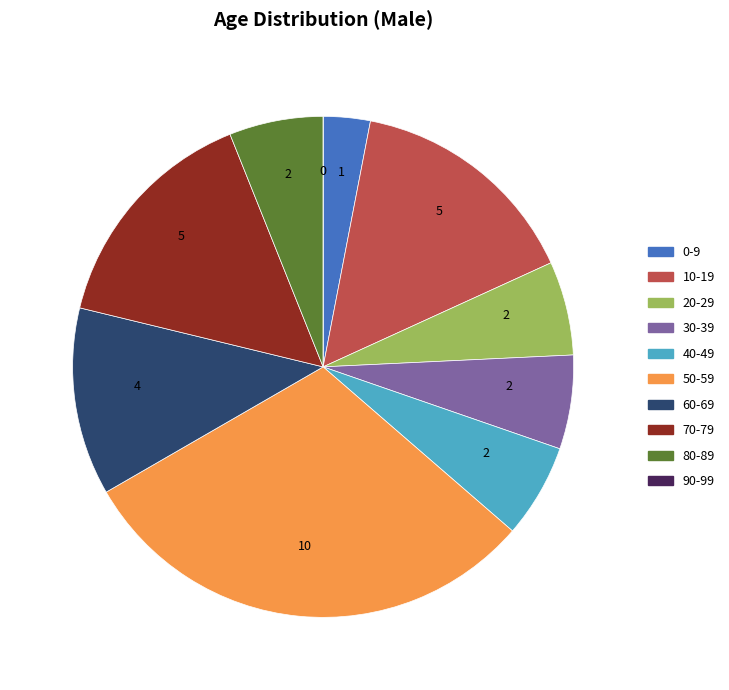

Combined, do 40-49 and 30-39 account for over 50%?

No